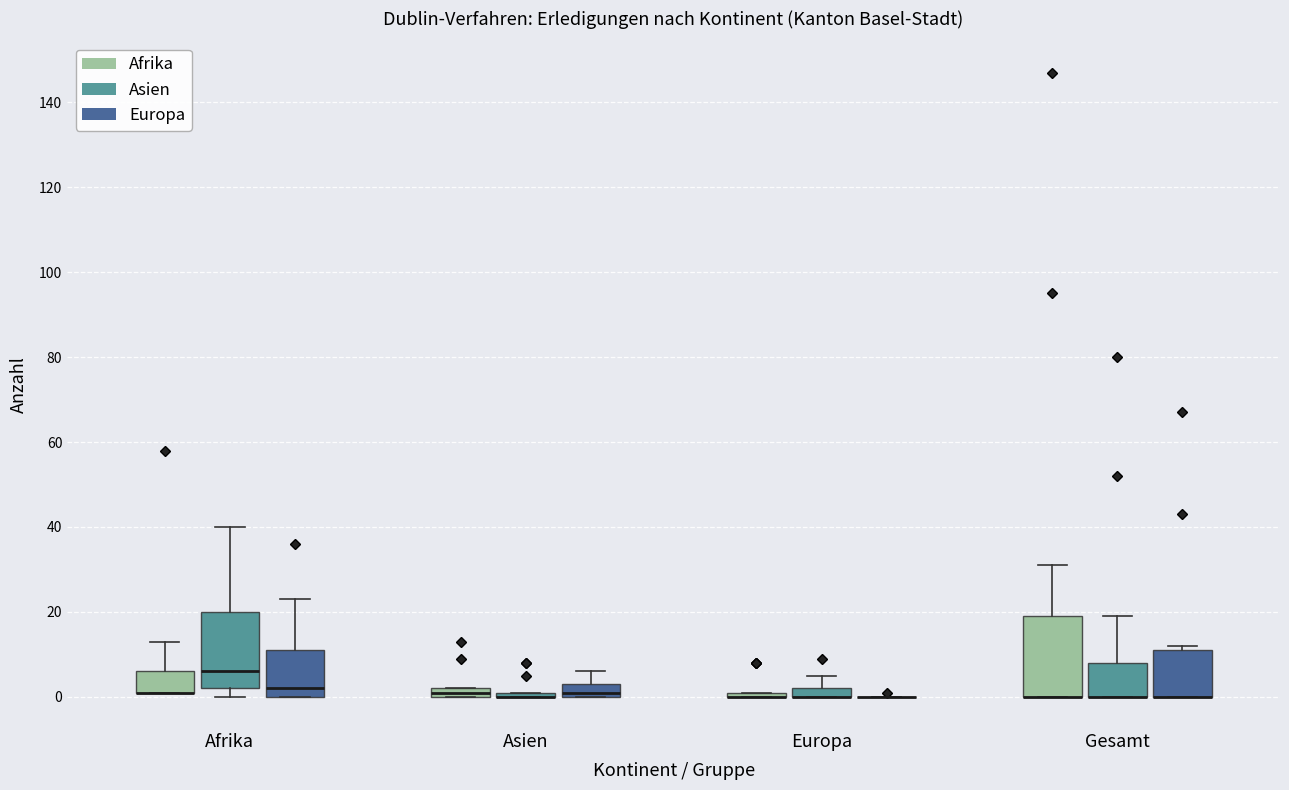

Where is the upper edge of the box for Gesamt (Europa) on the y-axis? The values are not printed on the chart, so give them approximately, as read against the axis.

12